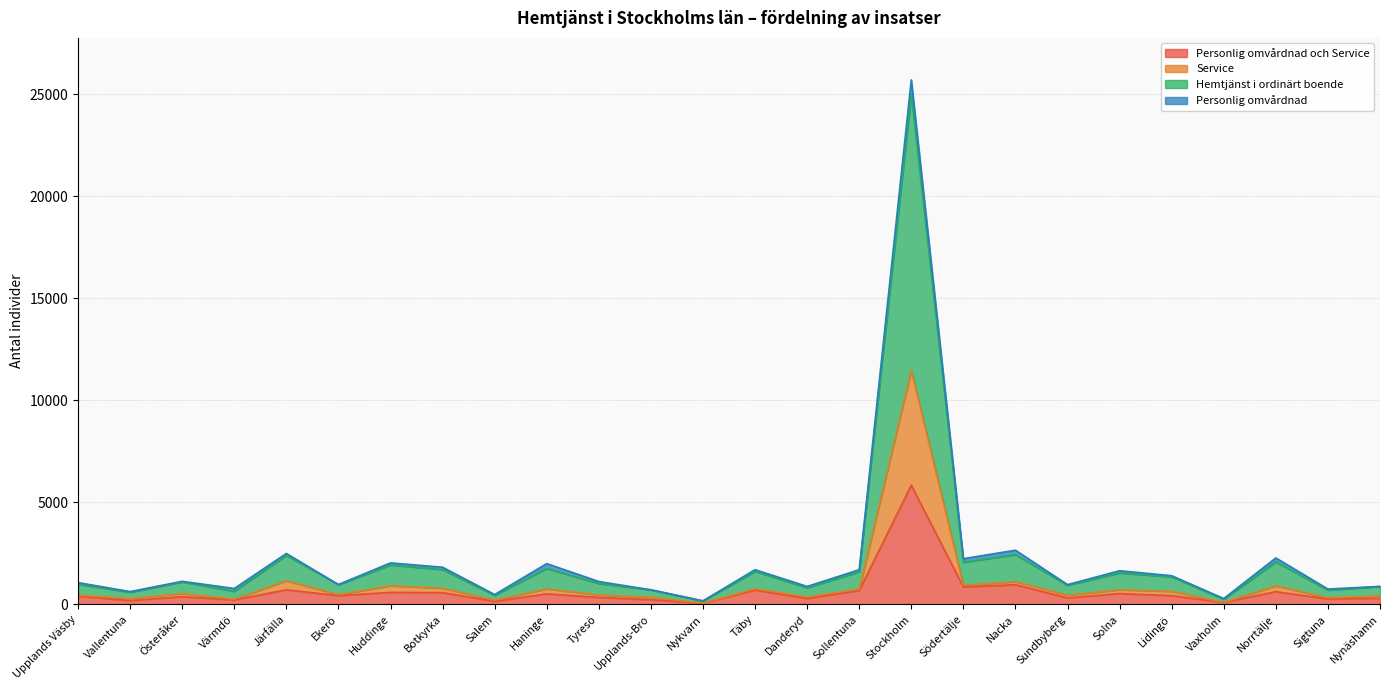

What is the difference between the highest and lowest values at Norrtälje?

1652